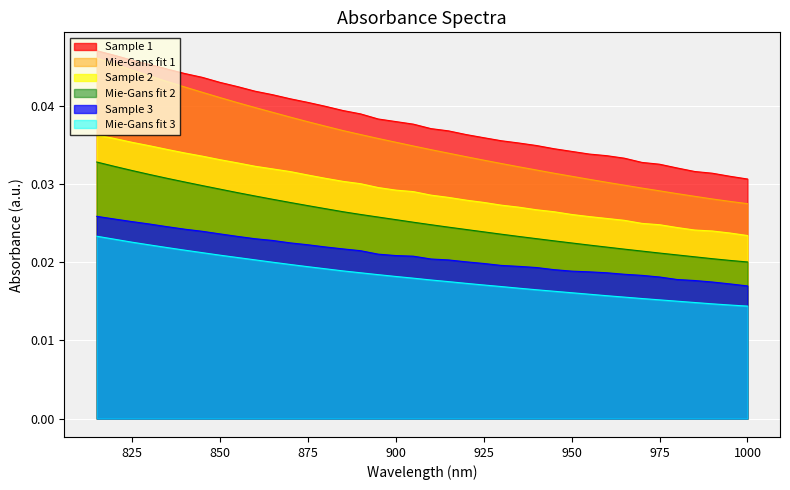

What is the sum of the Mie-Gans fit 2 values at 1000 and 820?

0.1